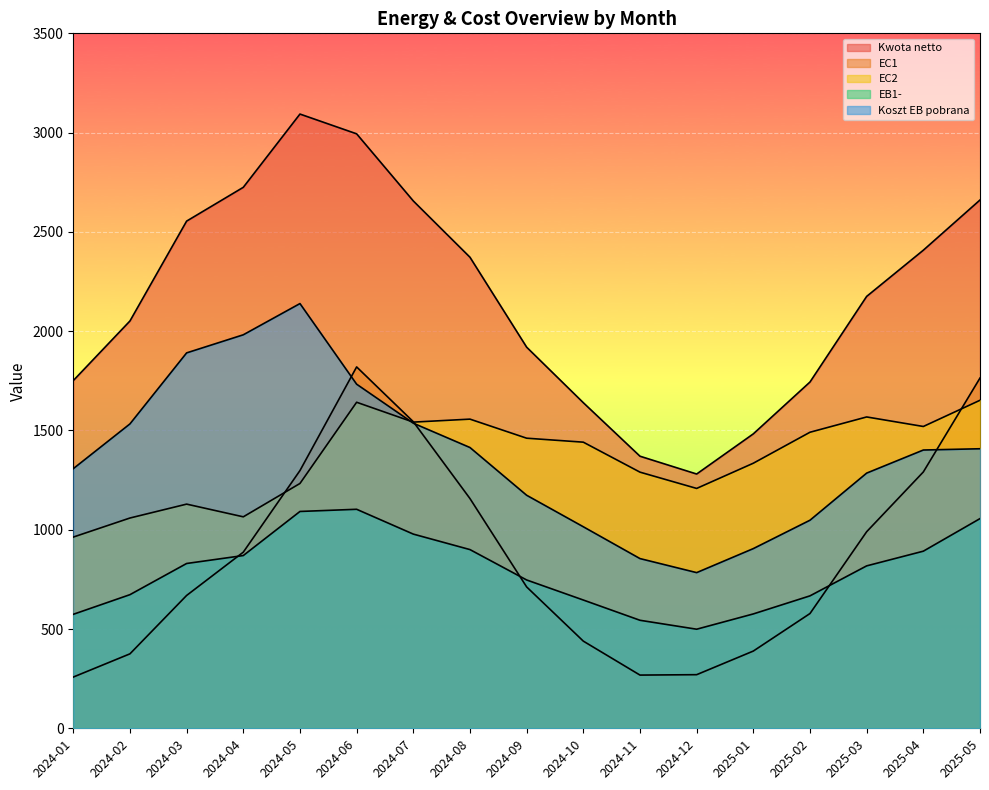

The Koszt EB pobrana series shows 854.7 at 2024-11. True or false?

True